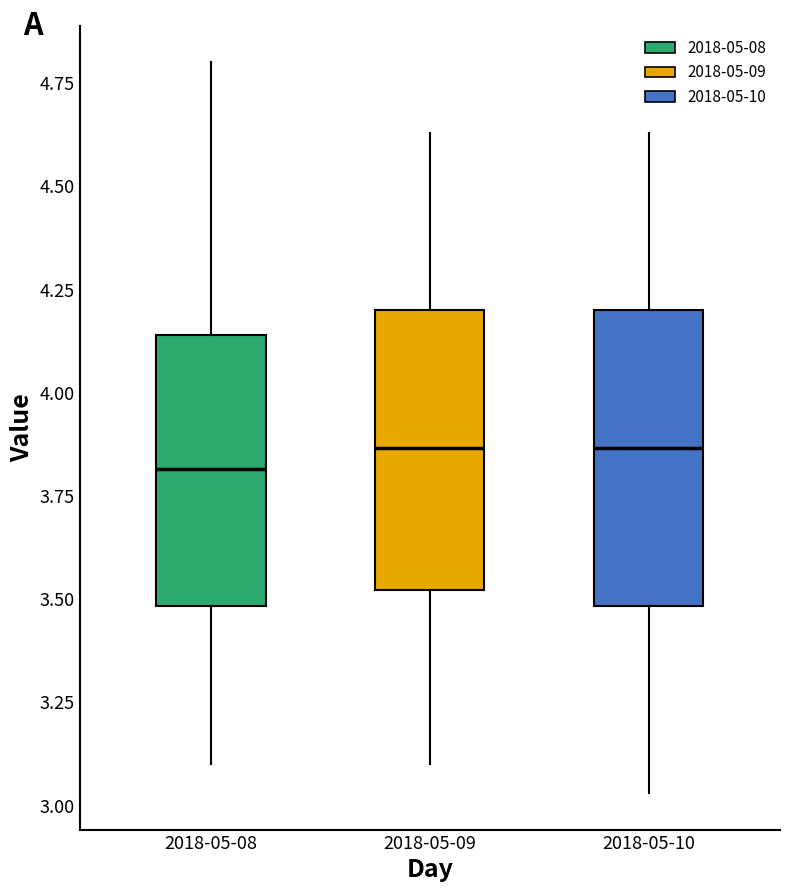

Reading left to right, transcribe this box plot: for each box, give where its median line is, the range the box spans, and where its two whiskers end, as read against the y-axis. The values are not printed on the chart, so give them approximately, as read against the axis.

2018-05-08: median 3.80, box 3.50 to 4.15, whiskers 3.10 to 4.80
2018-05-09: median 3.85, box 3.50 to 4.20, whiskers 3.10 to 4.65
2018-05-10: median 3.85, box 3.50 to 4.20, whiskers 3.05 to 4.65